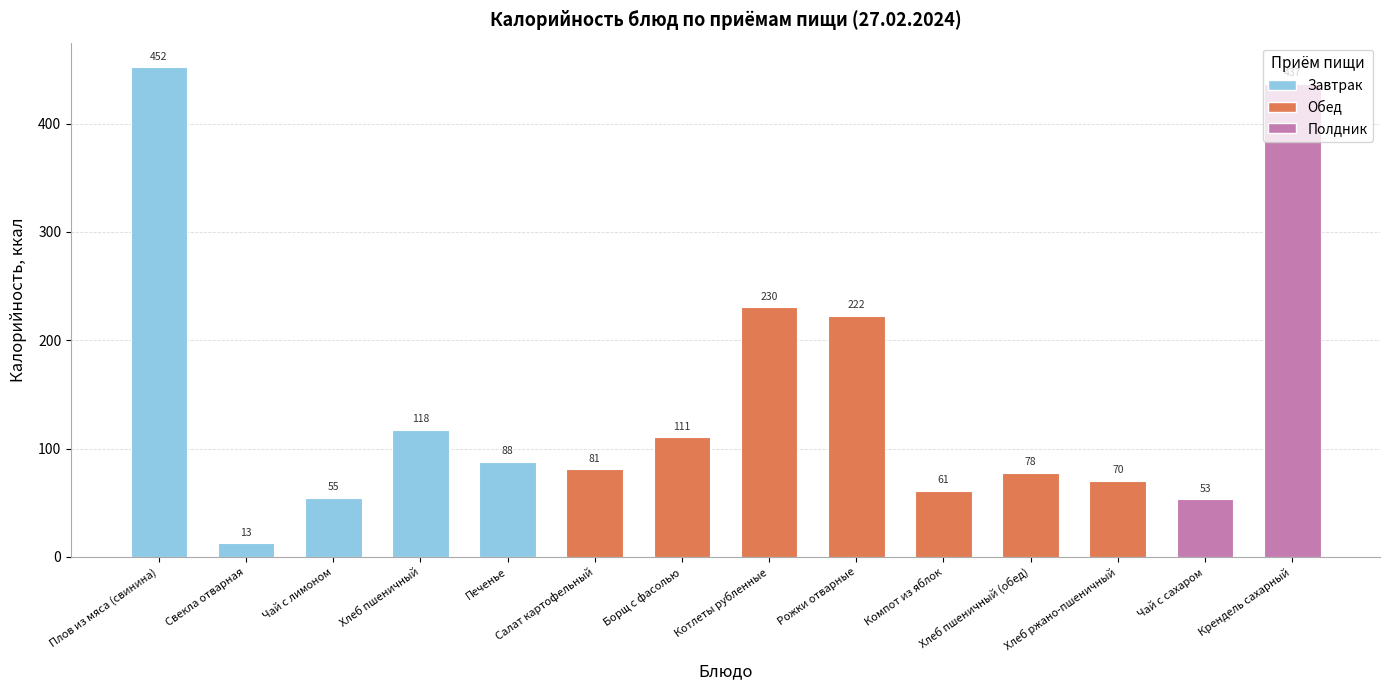

What is the sum of the values at Хлеб пшеничный and Рожки отварные?

340.0